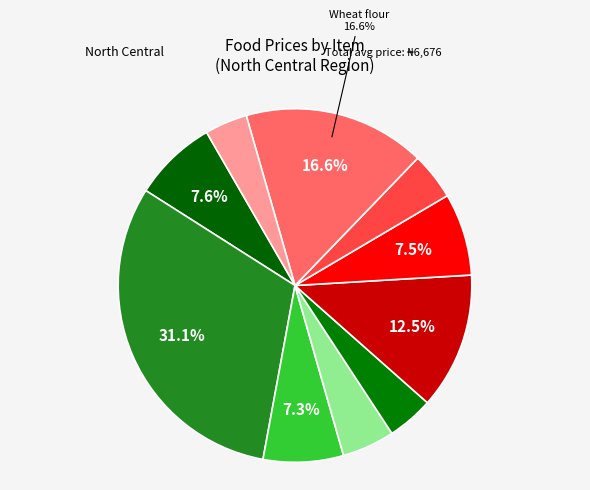

How many slices are in this pie chart?

10